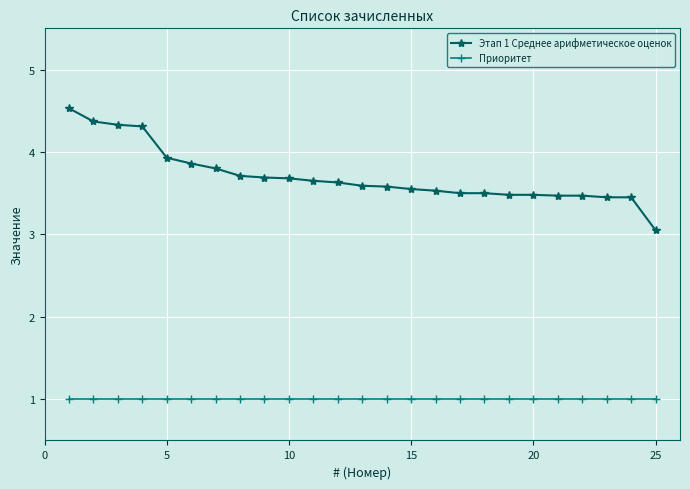

List the series in order of their overall mean, highest first.

Этап 1 Среднее арифметическое оценок, Приоритет